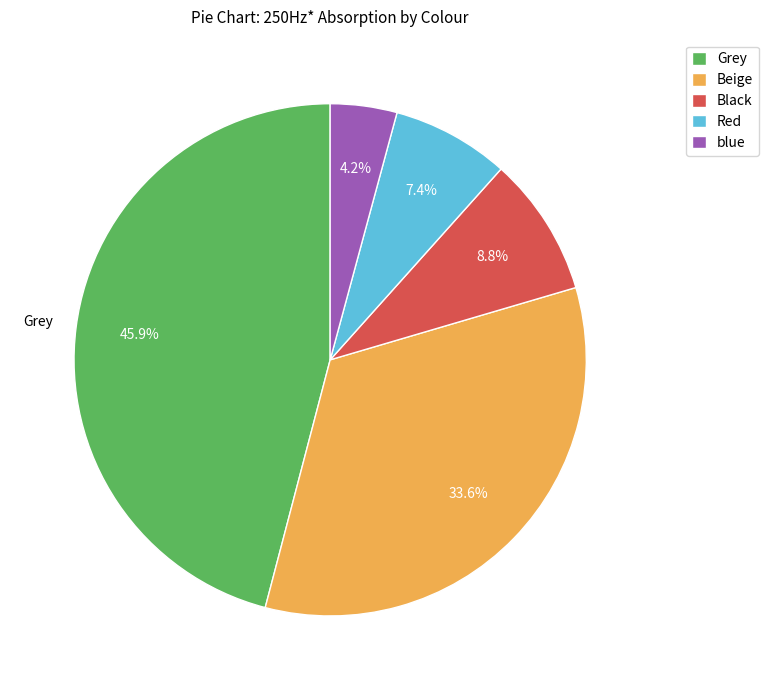

Which category has the biggest portion of the pie?

Grey